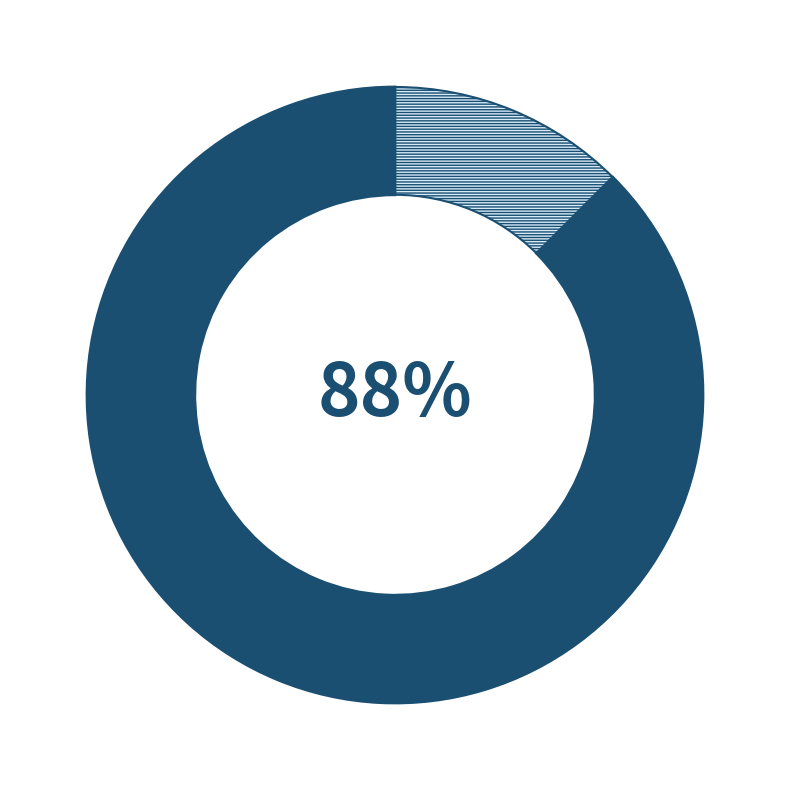

To the nearest percent, what is the average slice percentage?

50%